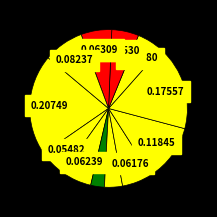

Count the number of slices in the pie.

12